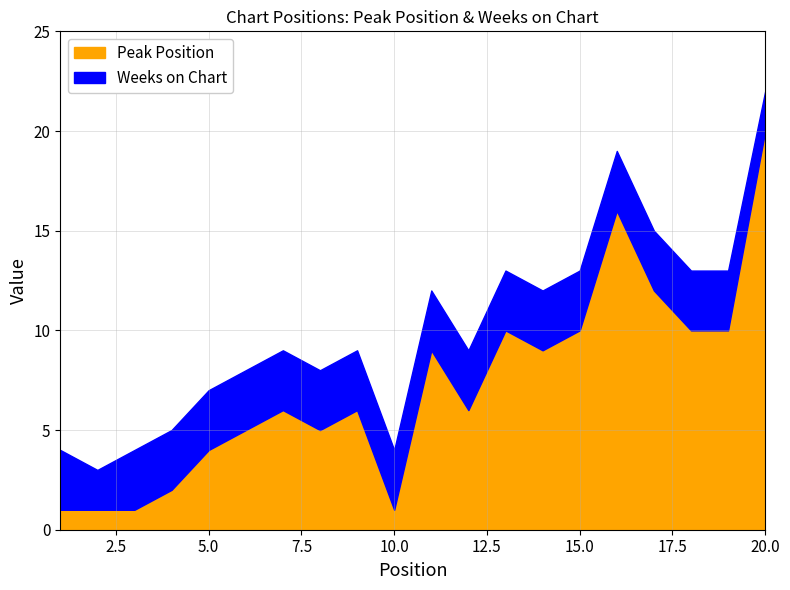

At which label is the value closest to 10?

13